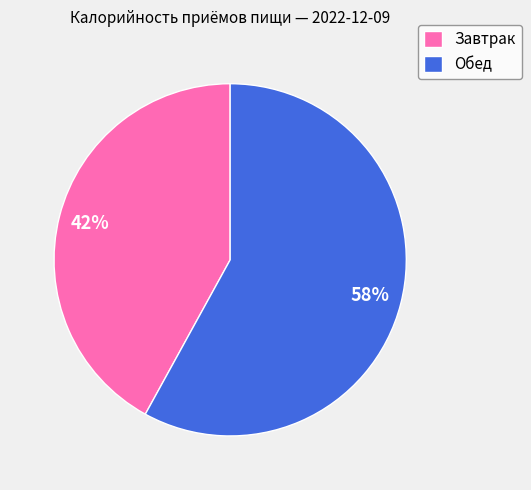

To the nearest percent, what is the average slice percentage?

50%